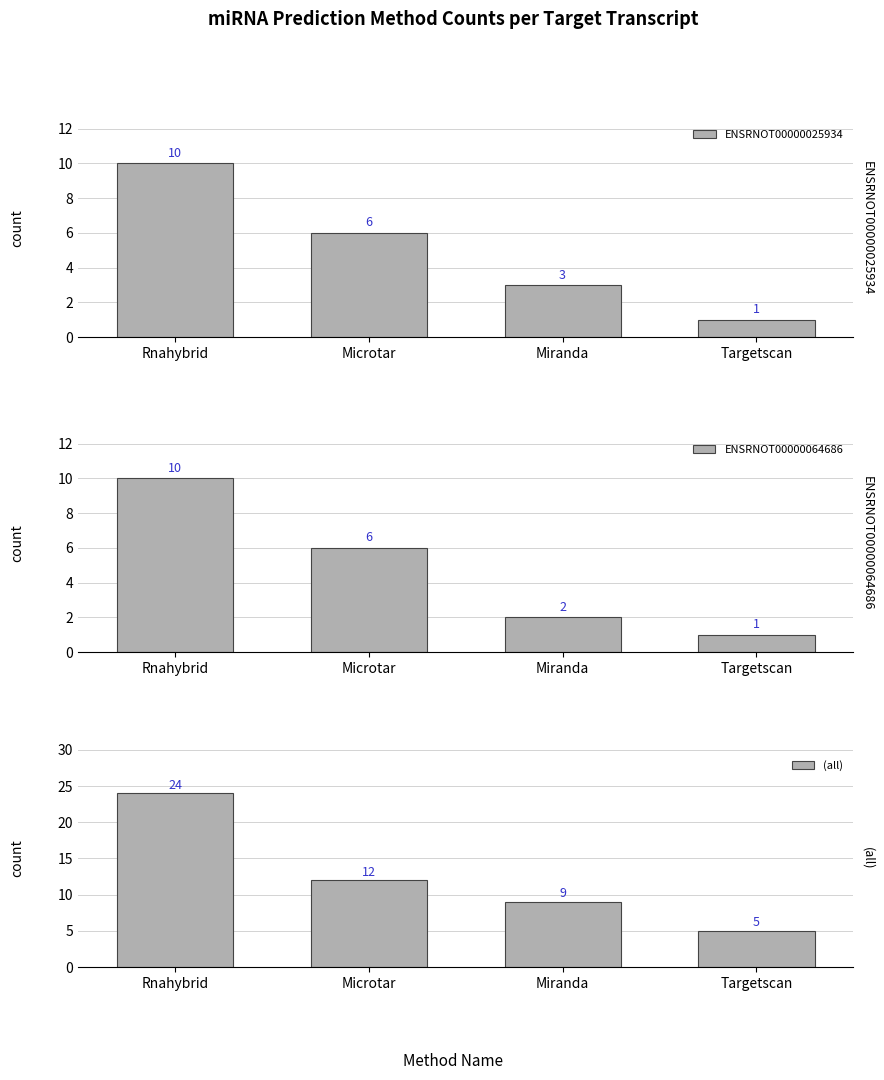

Is it true that ENSRNOT00000025934 equals 10 at Rnahybrid?

True